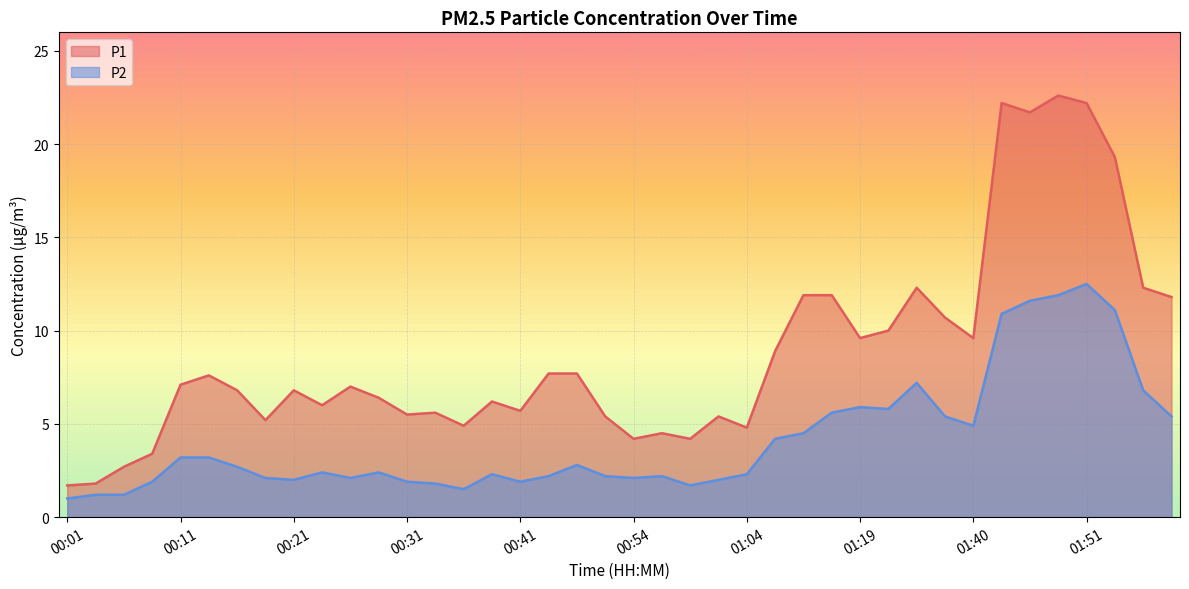

At which category is the sum across all series the highest?

01:51